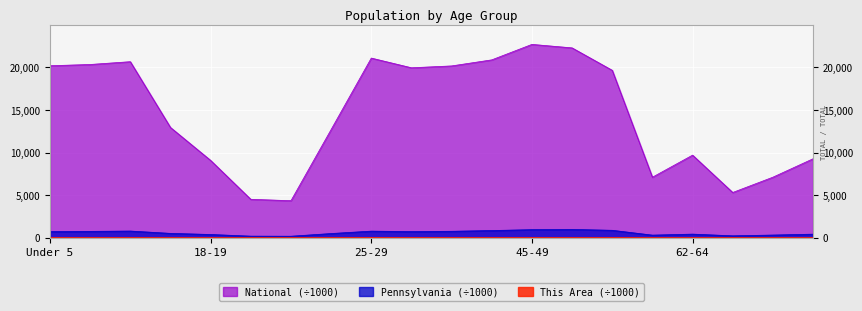

Where is the first local maximum for National?

10 to 14